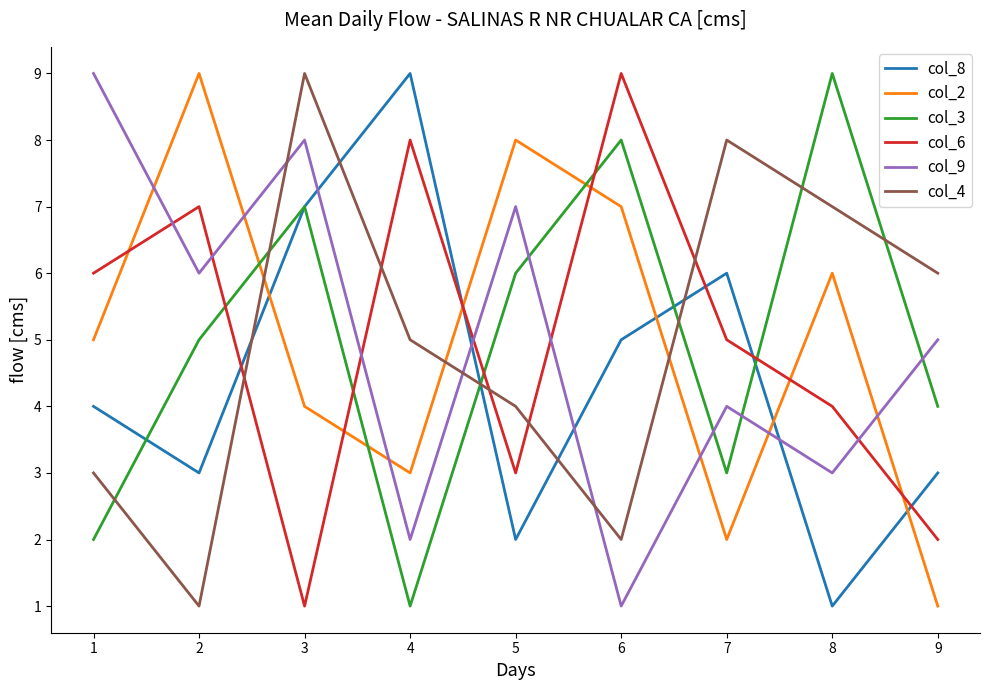

Is it true that col_2 equals 2 at 5?

False